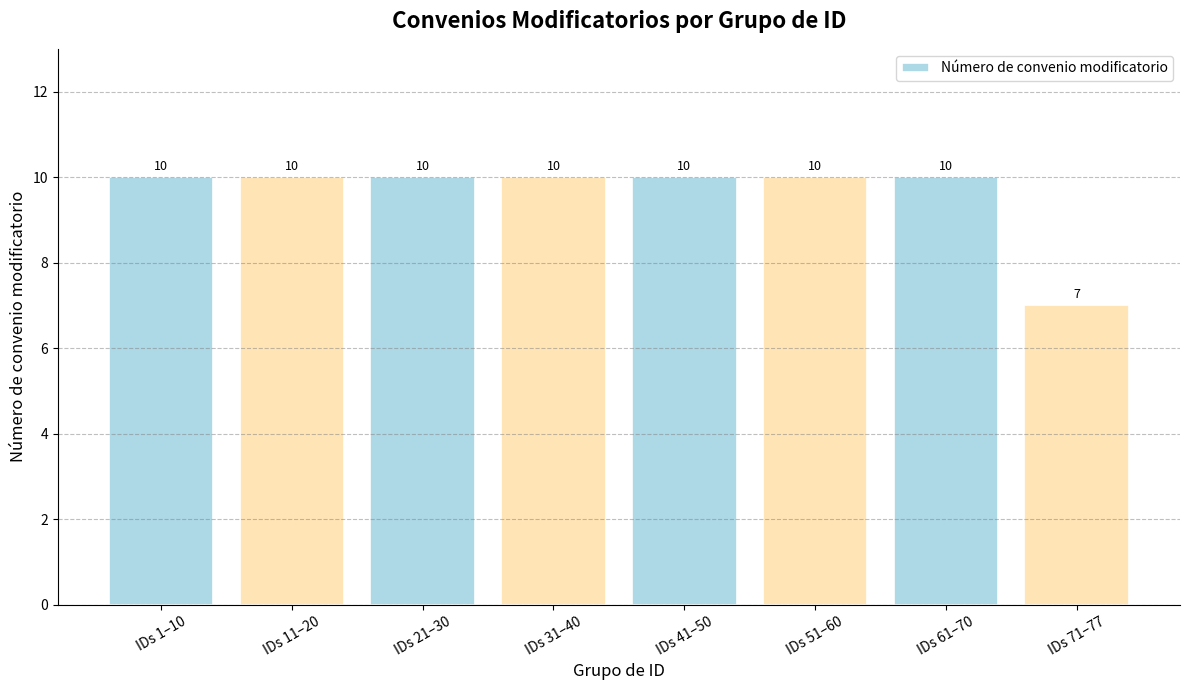

How many data points are less than 10?

1